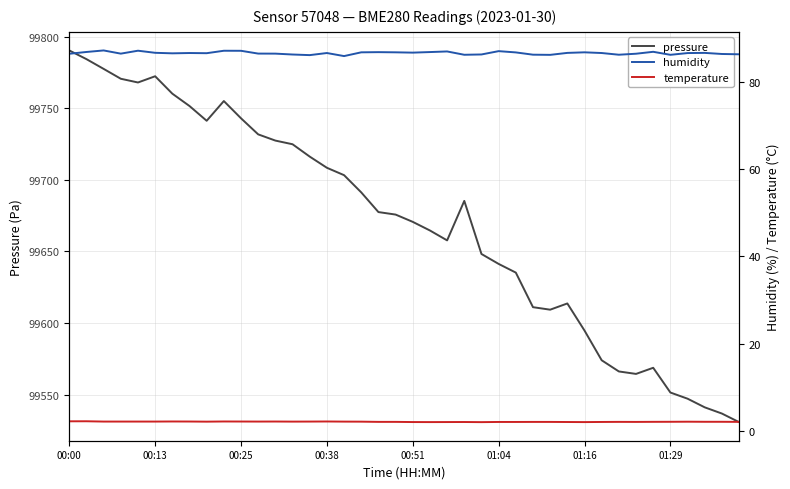

Which series has the largest range (max minus min)?

pressure